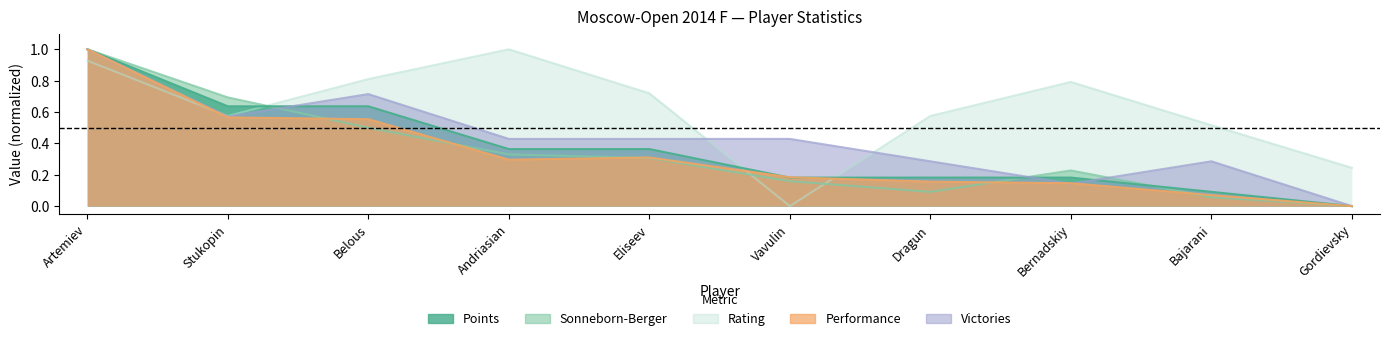

Does the chart display data point markers on the line(s)?

No